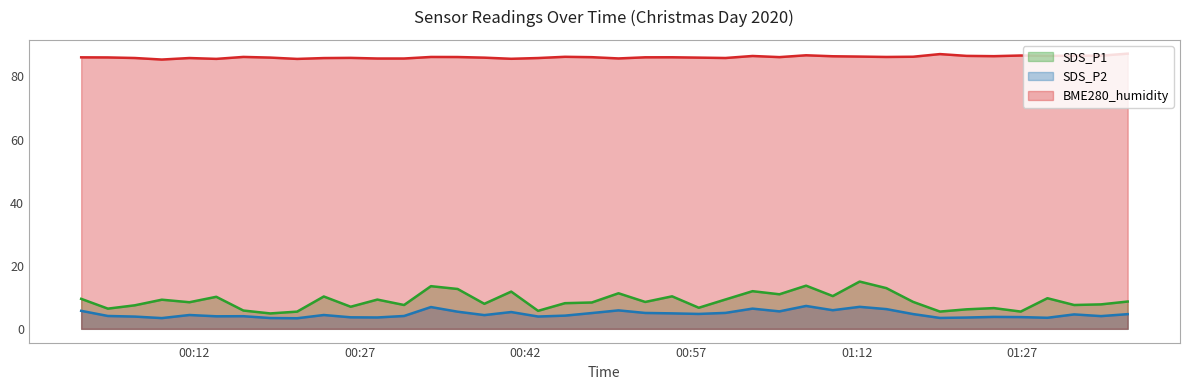

At how many categories does at least one series exceed 77?

40